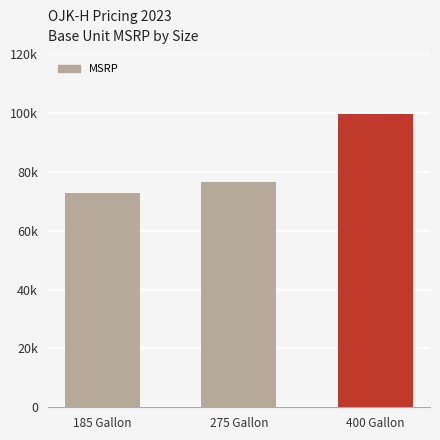

What value does the data have at 185 Gallon?

72843.8